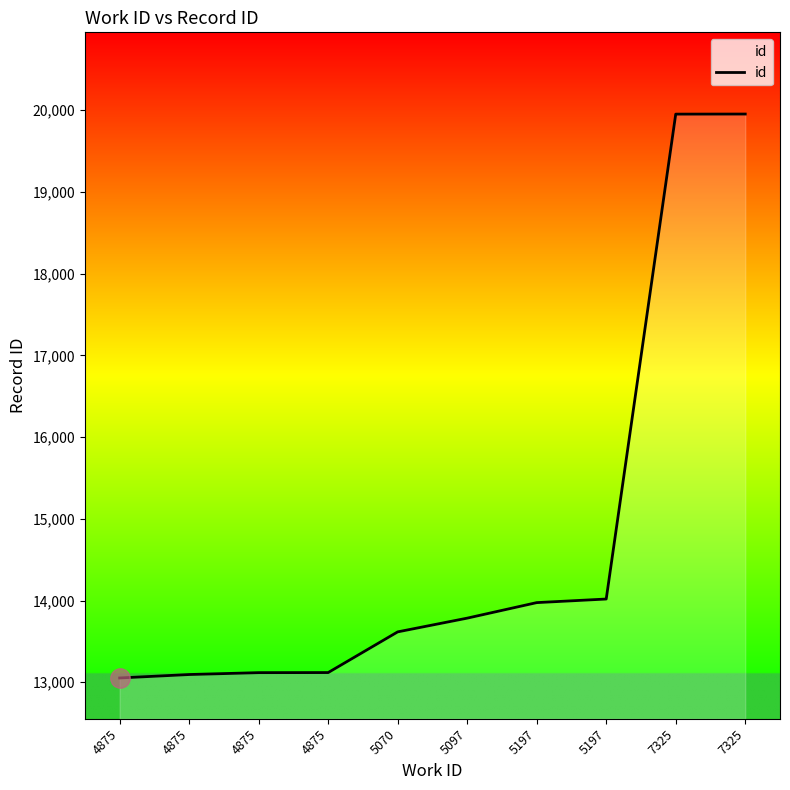

List the labels in order of value, largest first.

7325, 7325, 5197, 5197, 5097, 5070, 4875, 4875, 4875, 4875